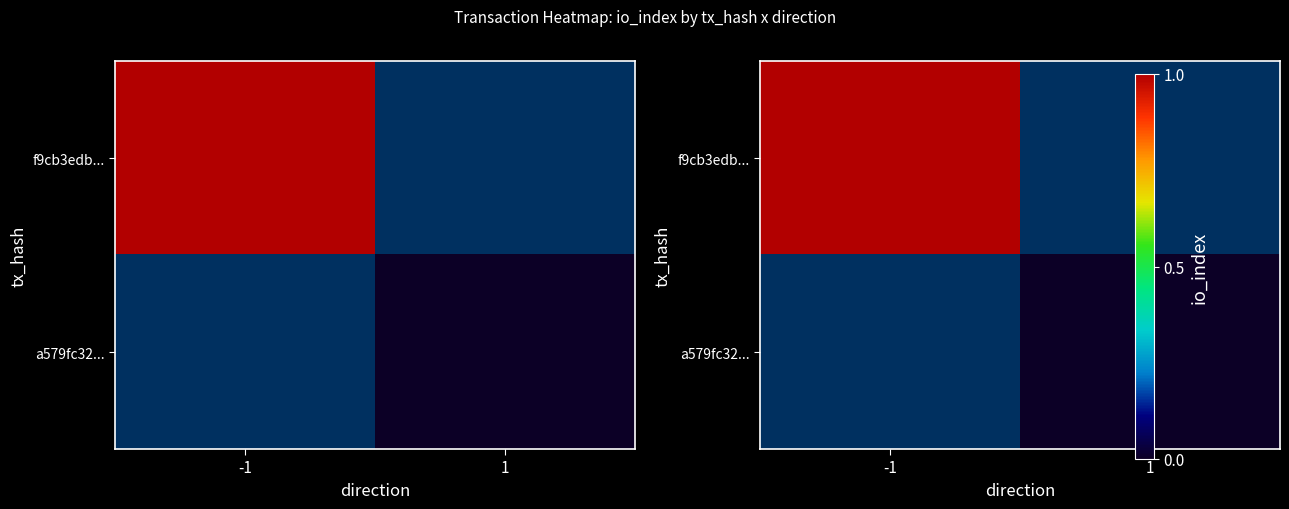

How many positive values does the f9cb3edb... series have?

1